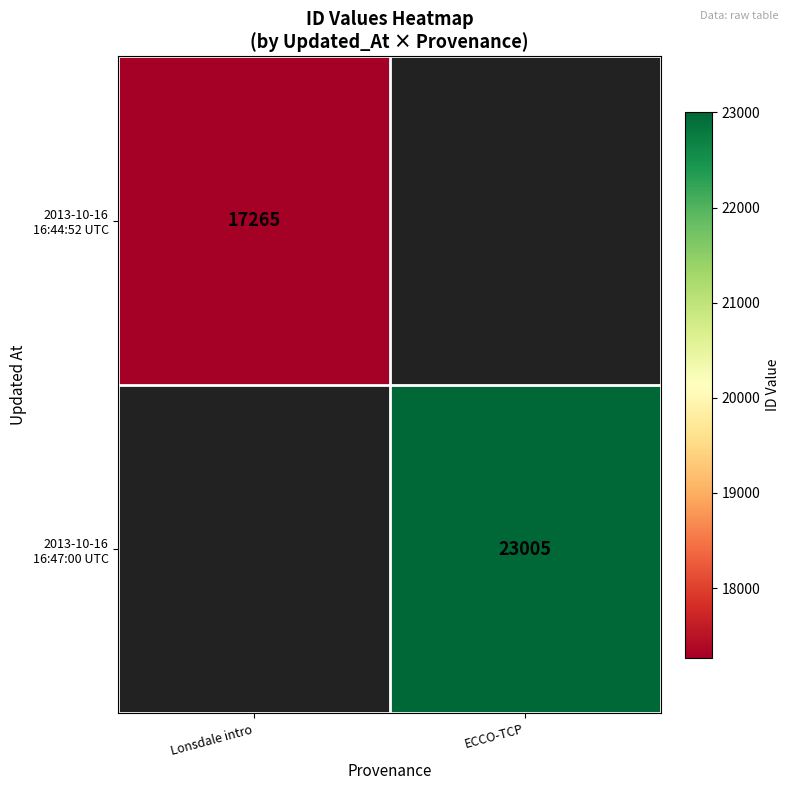

List the series in order of their peak value, lowest first.

2013-10-16 16:44:52 UTC, 2013-10-16 16:47:00 UTC